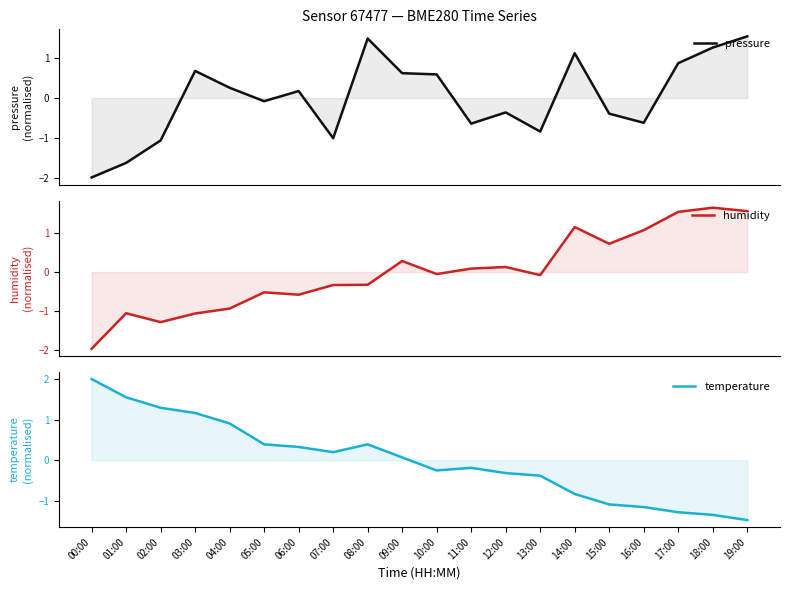

Between 02:00 and 11:00, which series saw the biggest shift?

temperature